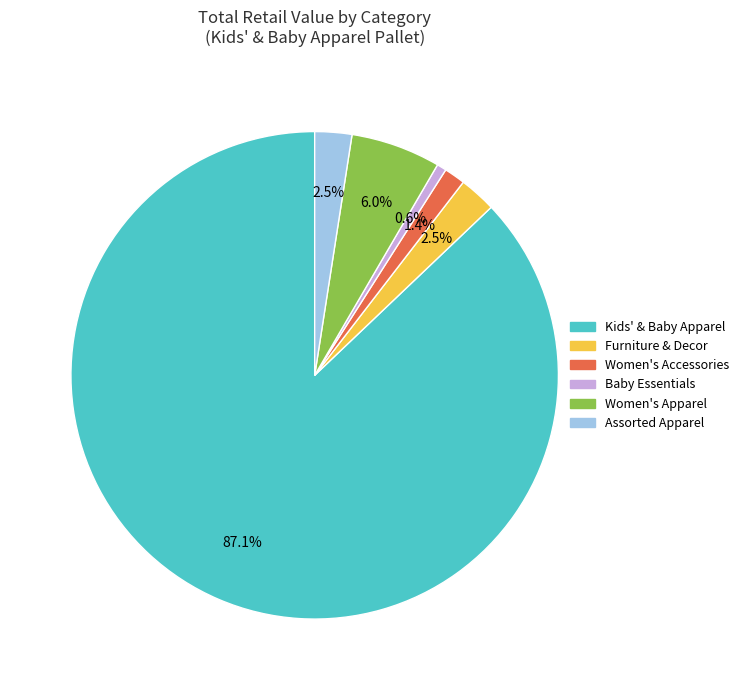

Between Women's Accessories and Women's Apparel, which is larger?

Women's Apparel